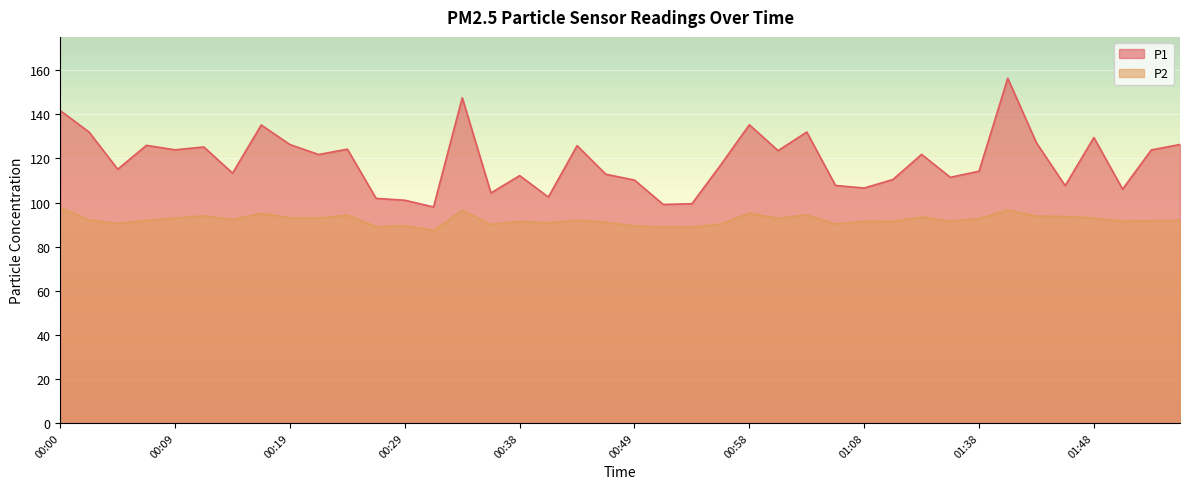

What is the sum of all P1 values?

4756.1